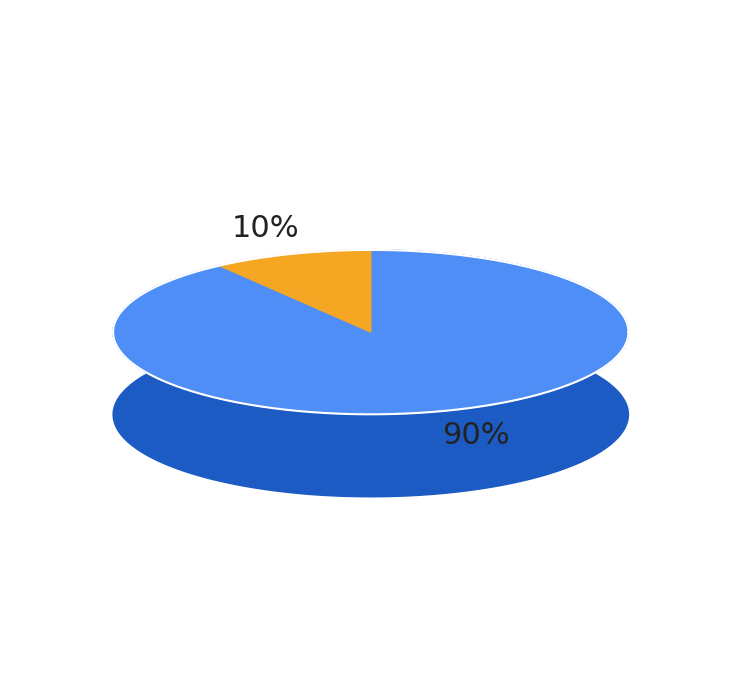

To the nearest percent, what percentage of the pie is UNIDADE?

90%